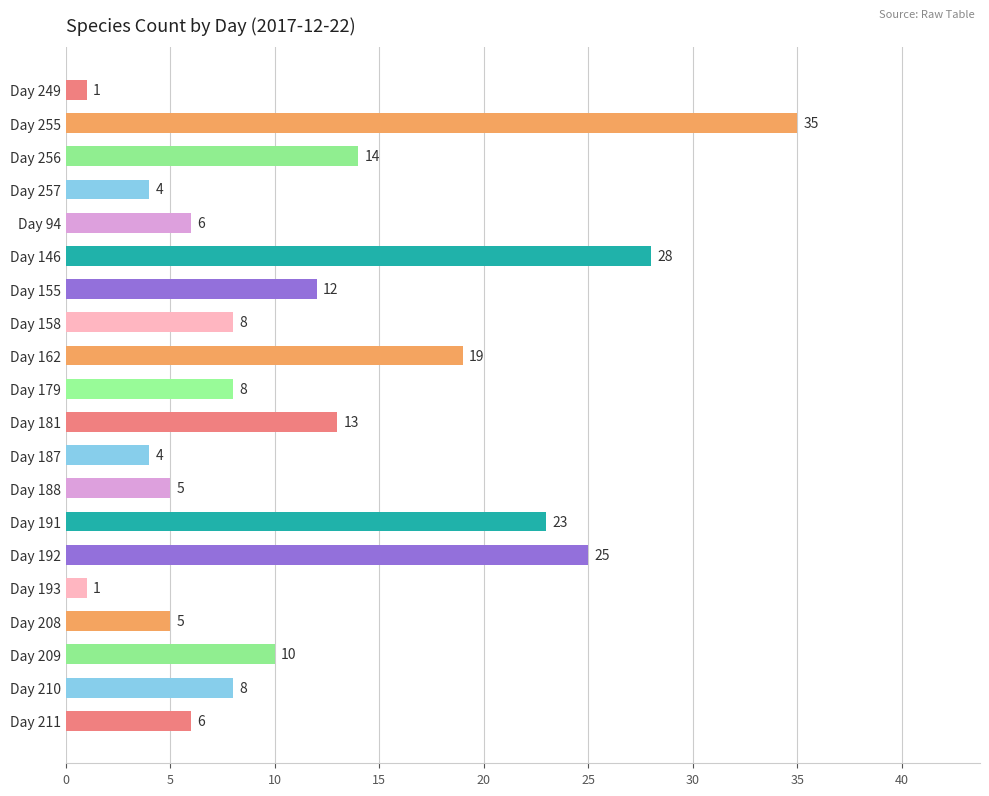

Reading top to bottom, list all the values displayed in this chart.

1	35	14	4	6	28	12	8	19	8	13	4	5	23	25	1	5	10	8	6